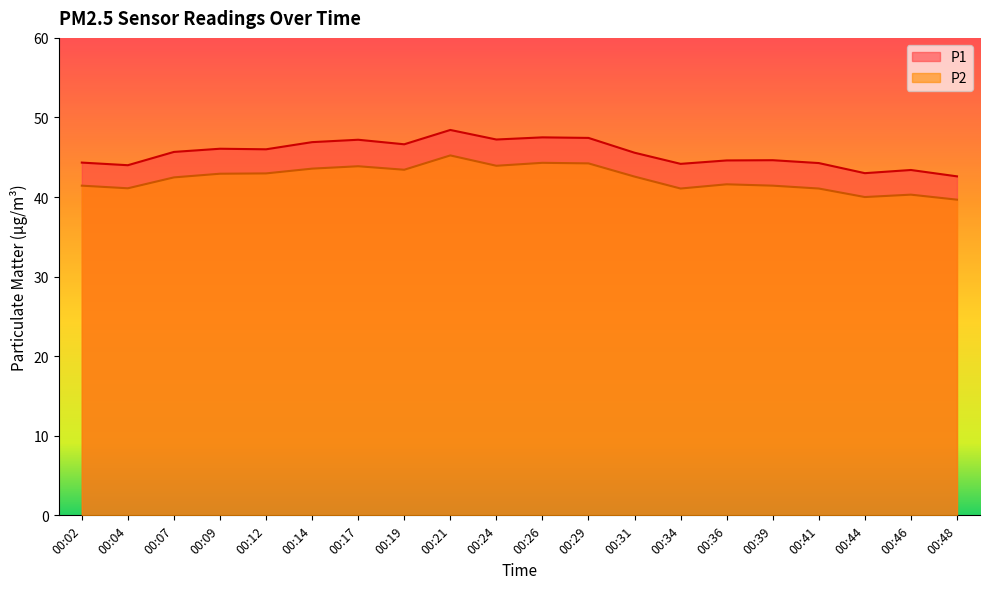

In P1, how many points are higher than both neighbors (excluding endpoints)?

6